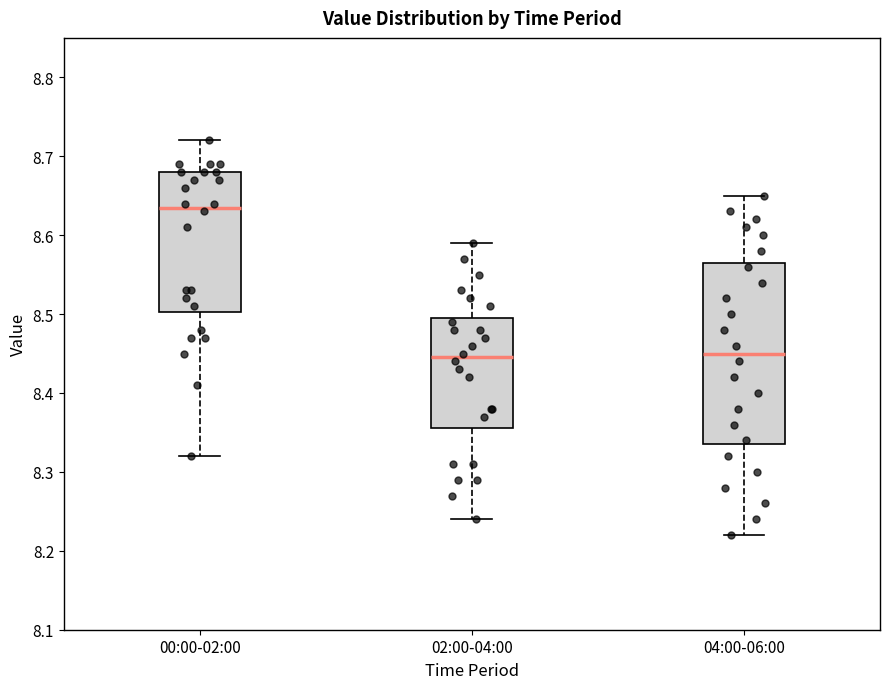

Reading left to right, transcribe this box plot: for each box, give where its median line is, the range the box spans, and where its two whiskers end, as read against the y-axis. The values are not printed on the chart, so give them approximately, as read against the axis.

00:00-02:00: median 8.64, box 8.50 to 8.68, whiskers 8.32 to 8.72
02:00-04:00: median 8.45, box 8.36 to 8.50, whiskers 8.24 to 8.59
04:00-06:00: median 8.45, box 8.34 to 8.57, whiskers 8.22 to 8.65